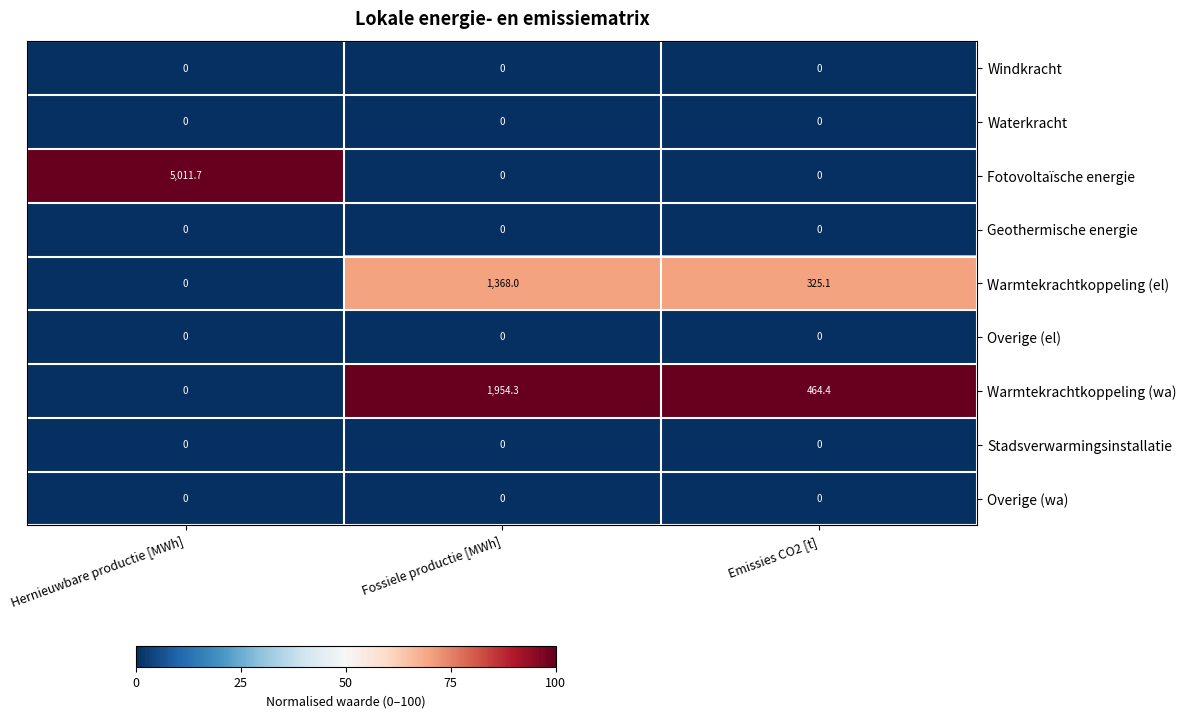

What is the difference between the maximum and minimum values in the Fotovoltaïsche energie series?

5011.7